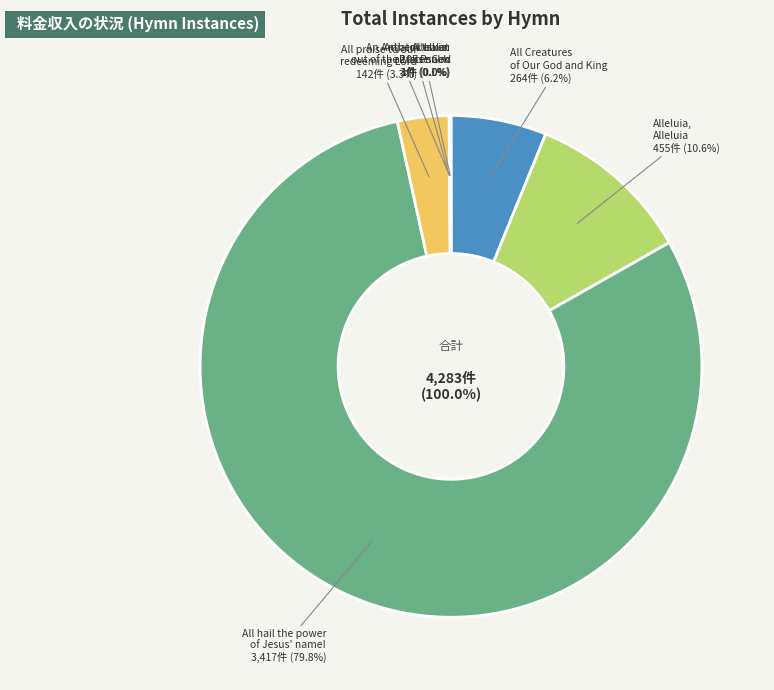

What is the change in value from All praise to our redeeming Lord to Alleluia: Praise God?

-141